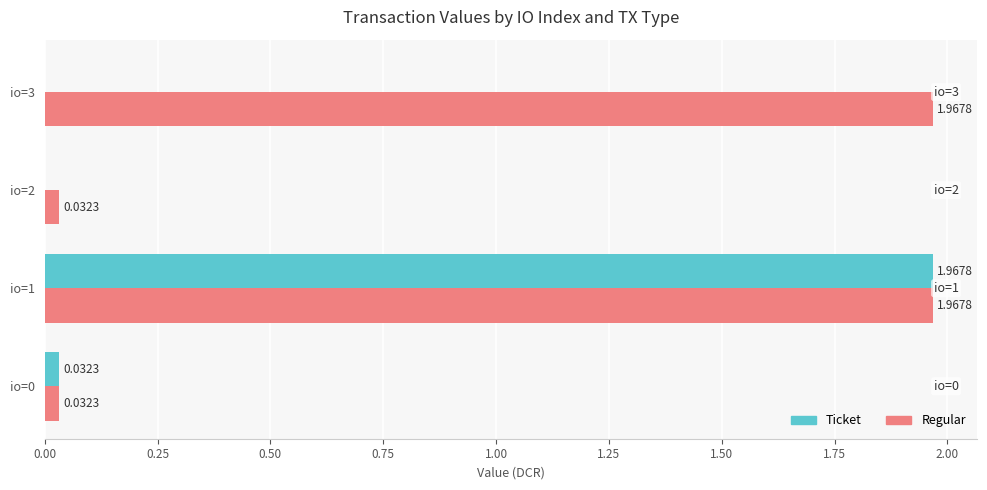

Which series changed the most between io=0 and io=2?

Ticket